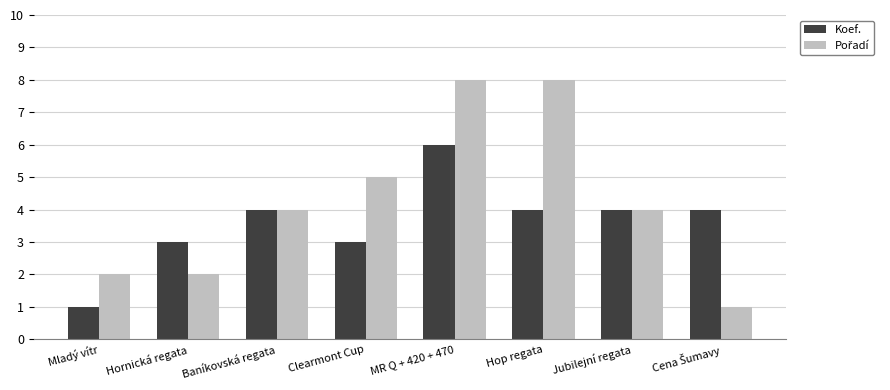

Read the Koef. value at Hop regata.

4